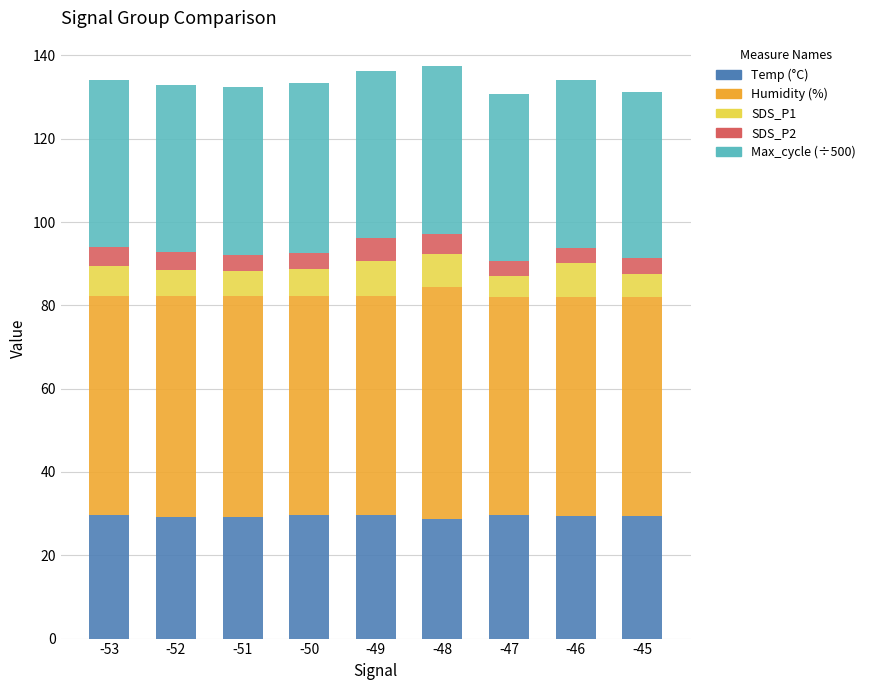

What is the total value across all series at -49?

136.2